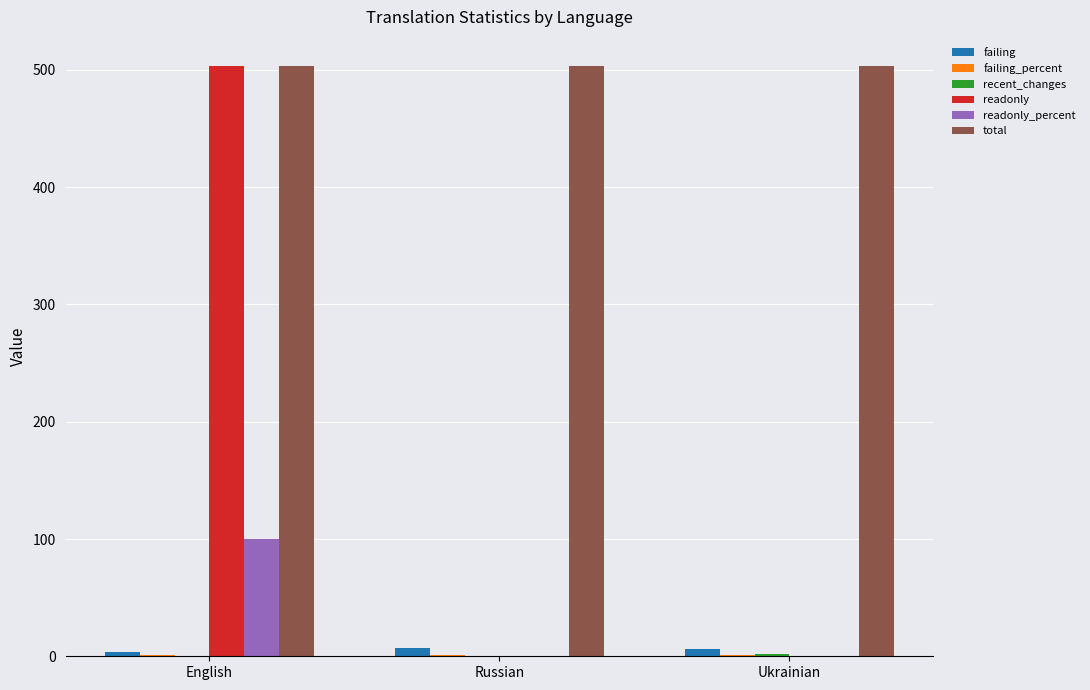

Is it true that readonly equals 169.3 at English?

False